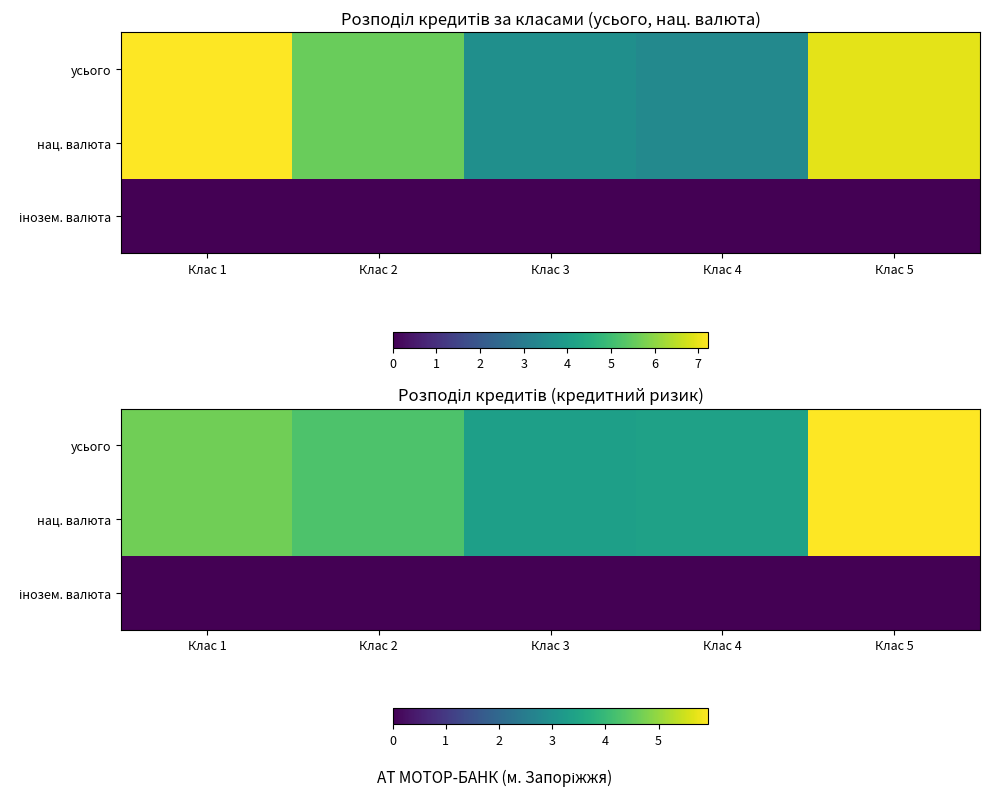

Which category has the lowest value across all series?

Клас 1